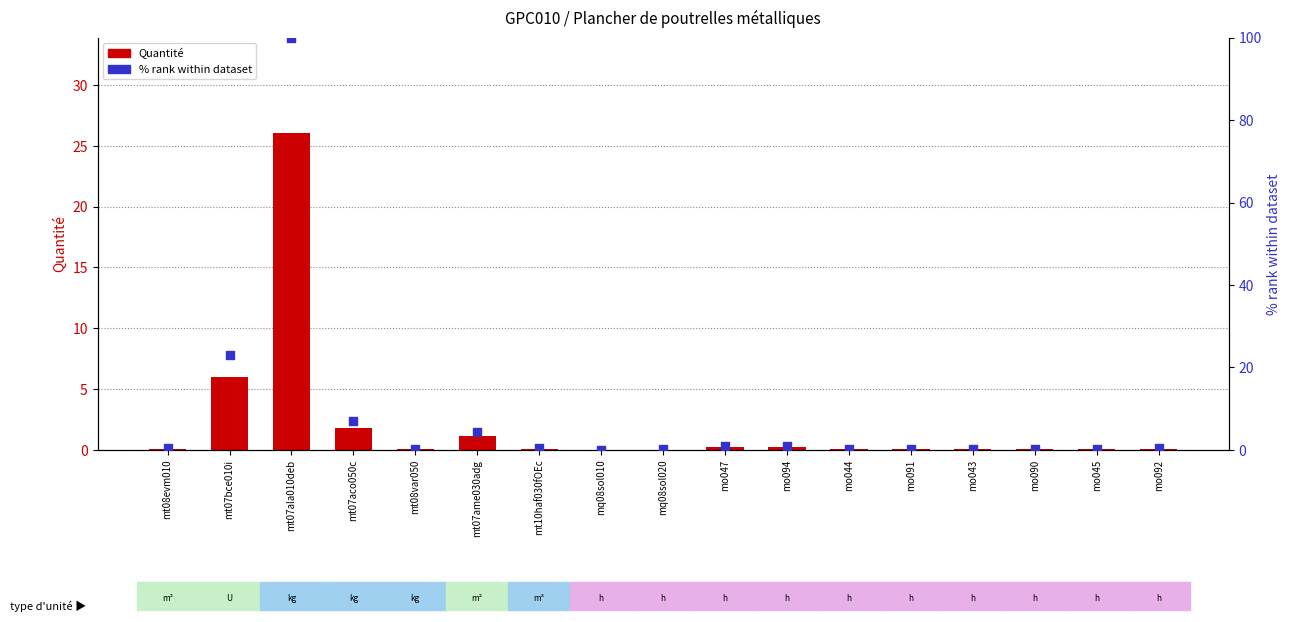

What are all the series names shown in the legend?

Quantité, % rank within dataset